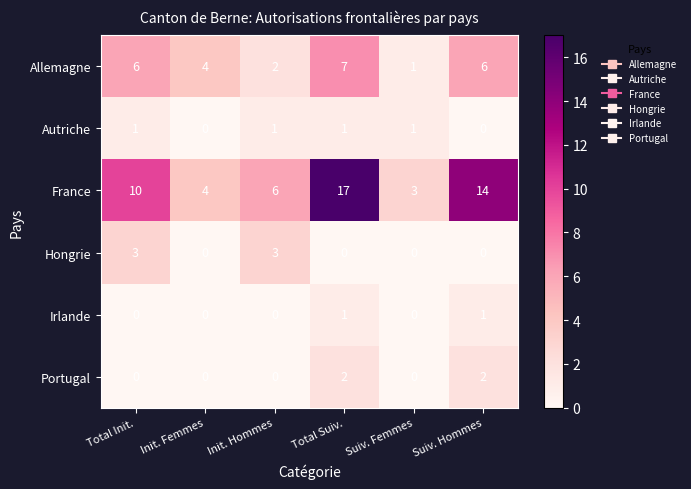

What is the maximum value shown in the chart?

17